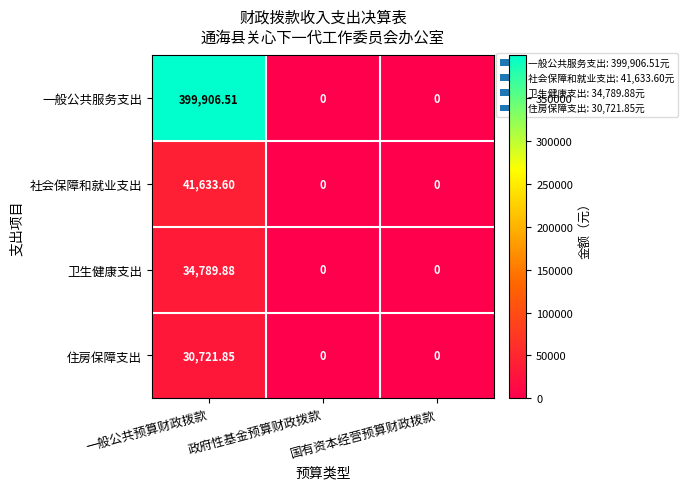

Which category has the highest value in the 卫生健康支出 series?

一般公共预算财政拨款